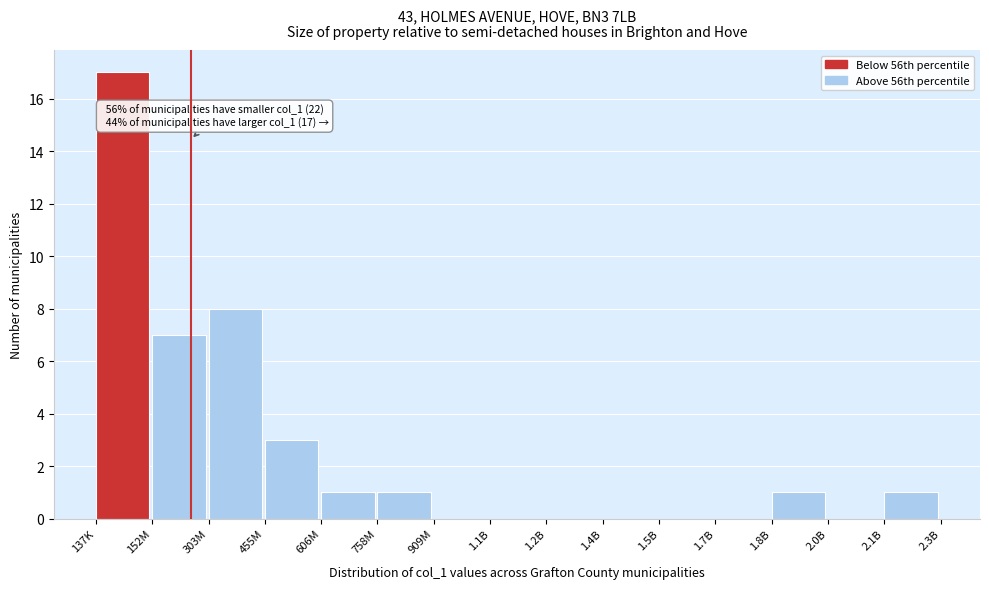

Reading left to right, transcribe all the data shown in this chart.

137K=17	152M=7	303M=8	455M=3	606M=1	758M=1	909M=0	1.1B=0	1.2B=0	1.4B=0	1.5B=0	1.7B=0	1.8B=1	2.0B=0	2.1B=1